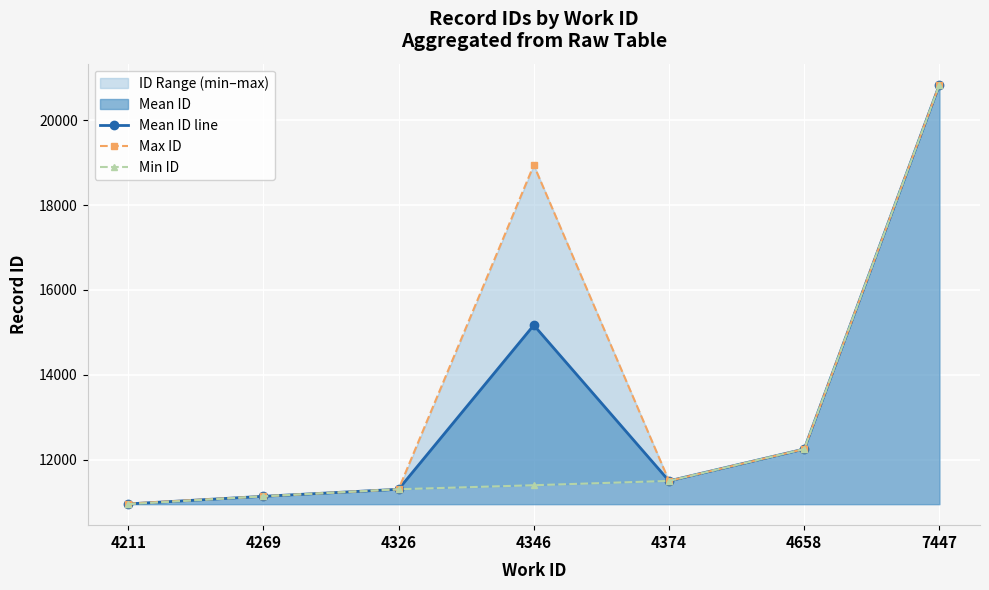

What is the value of the Mean ID line point at the 5th from the left?

11497.0